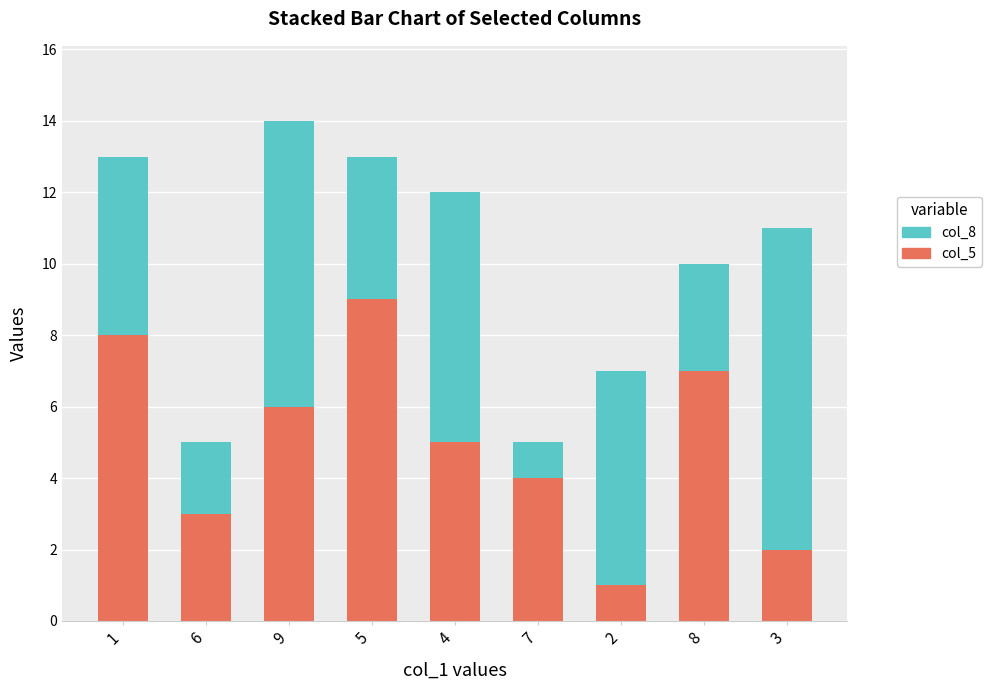

At which category is the sum across all series the highest?

9